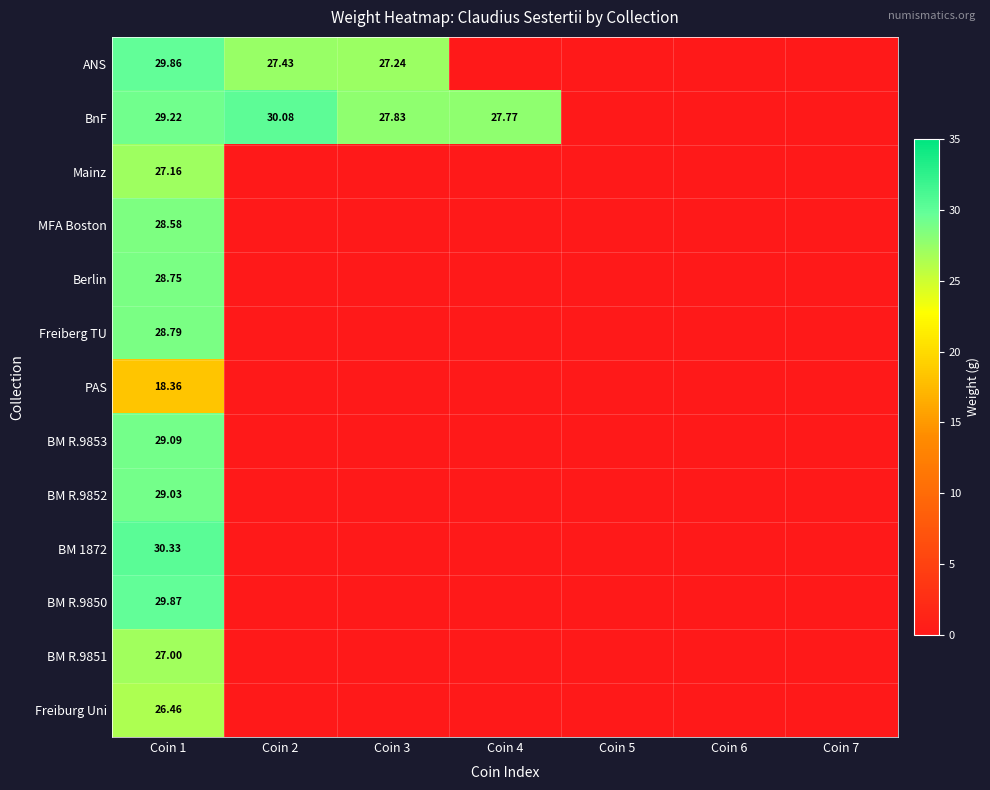

What is the difference between the maximum and minimum values in the ANS series?

29.9